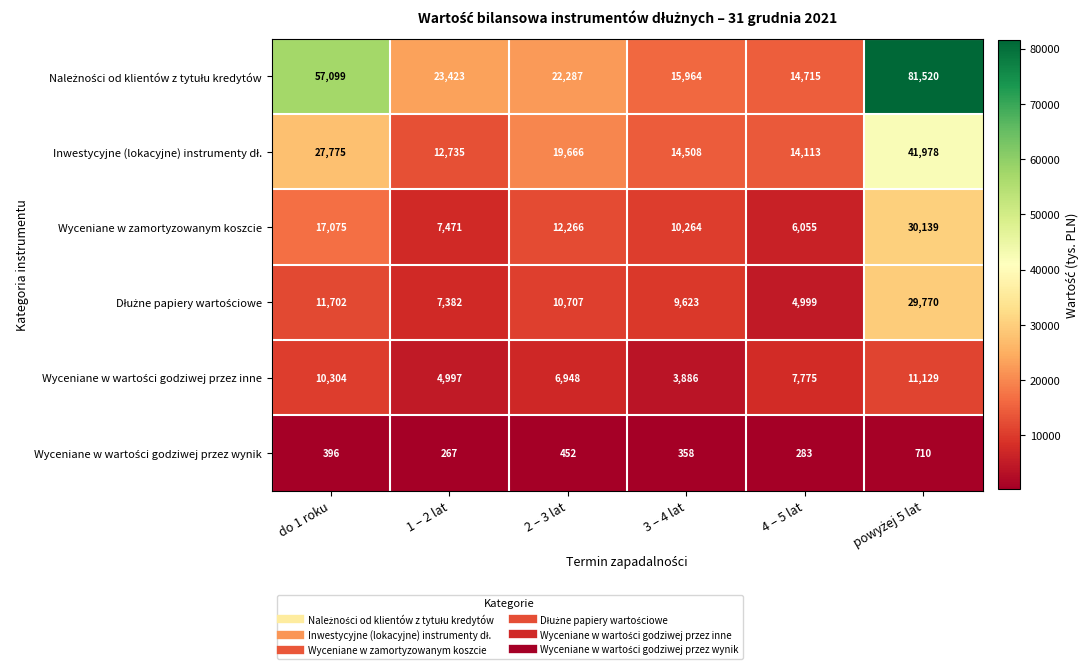

At which label does Wyceniane w zamortyzowanym koszcie first exceed 12266?

do 1 roku